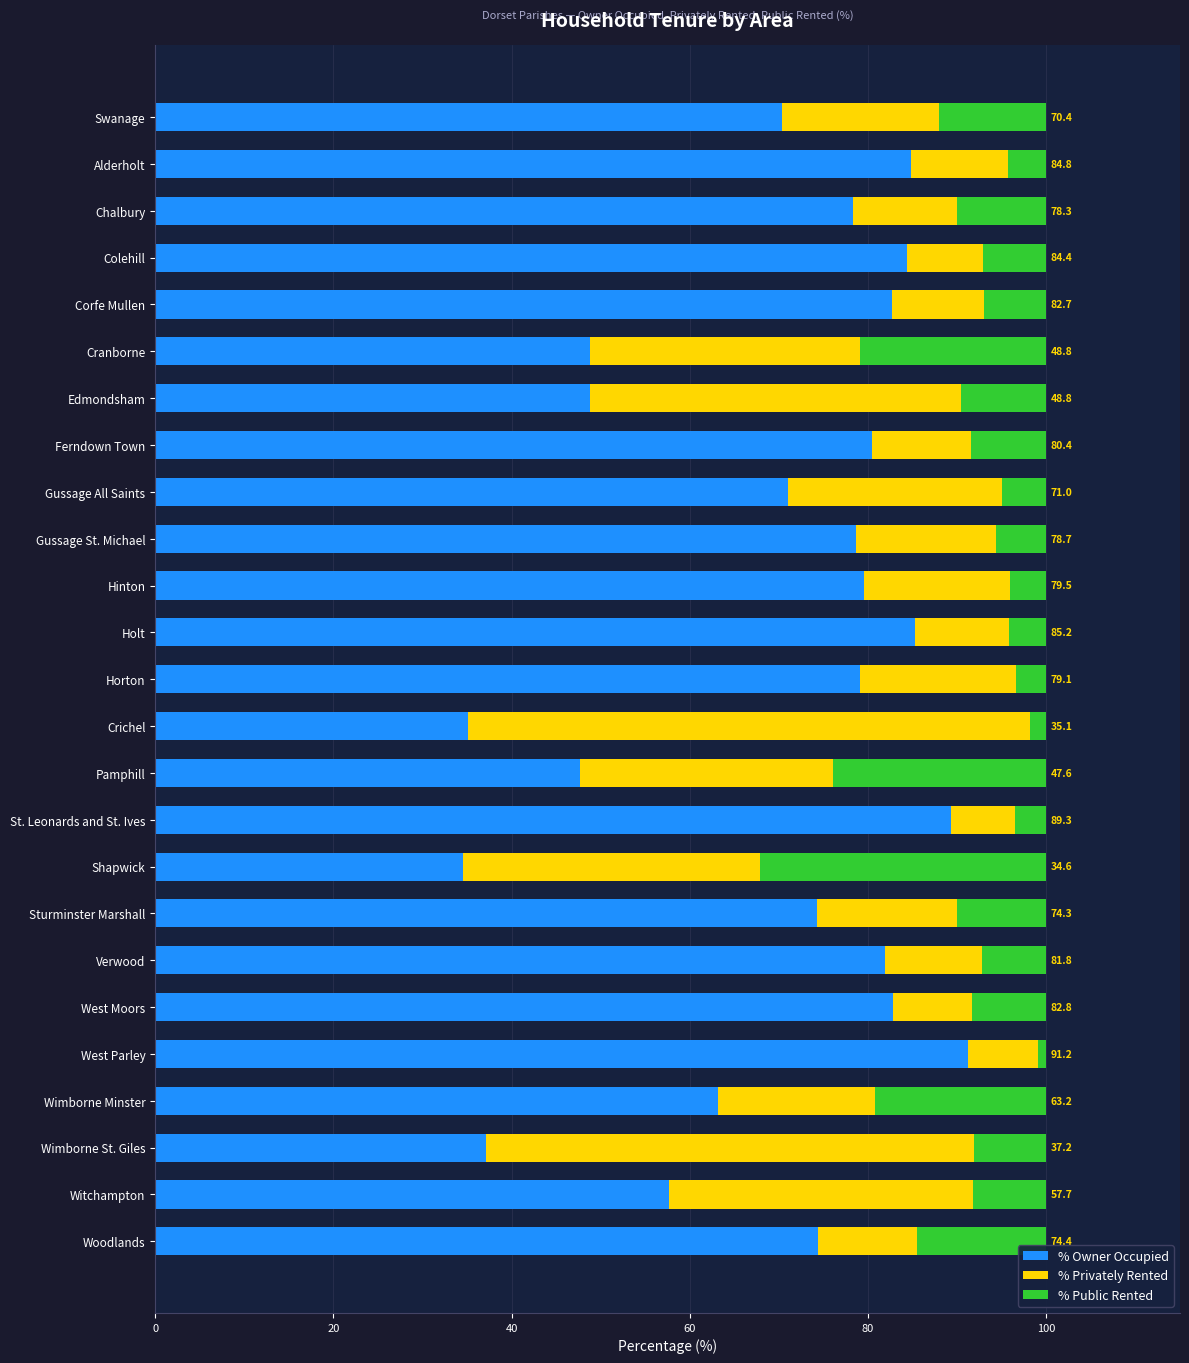

What is the total value across all series at Gussage St. Michael?

100.0